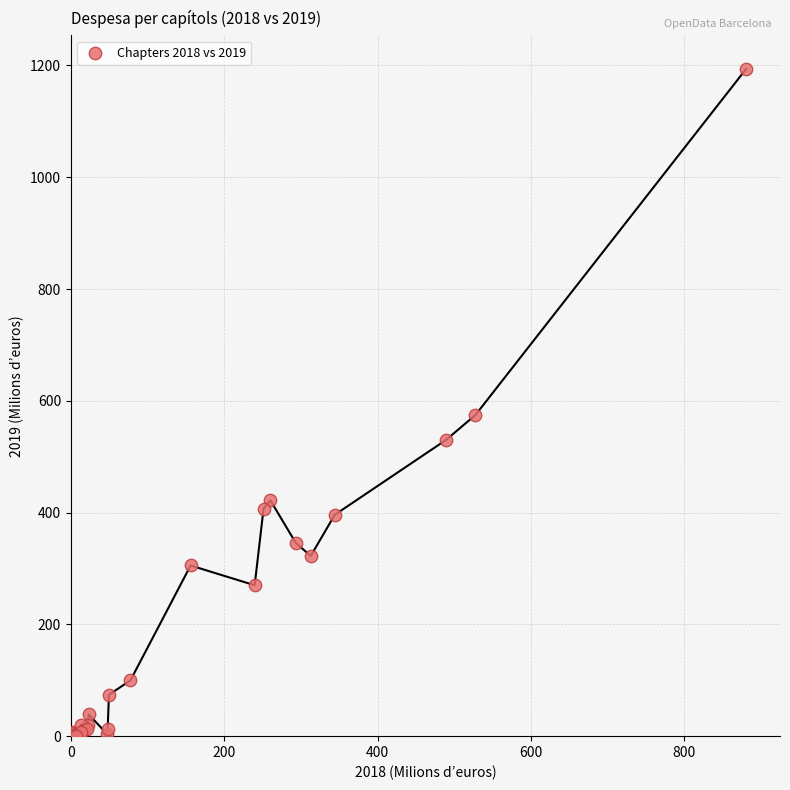

What Y value in the scatter plot is closest to 597?

574.5